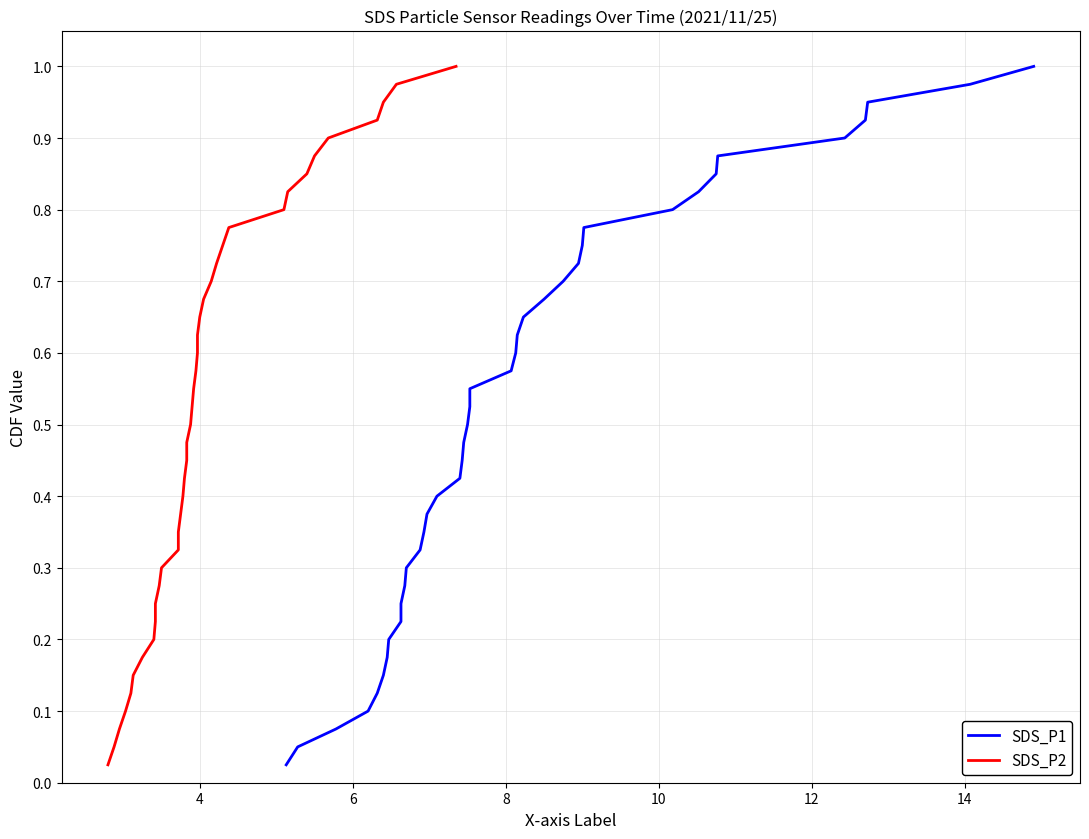

Is it true that SDS_P2 equals 0.0 at 2?

False